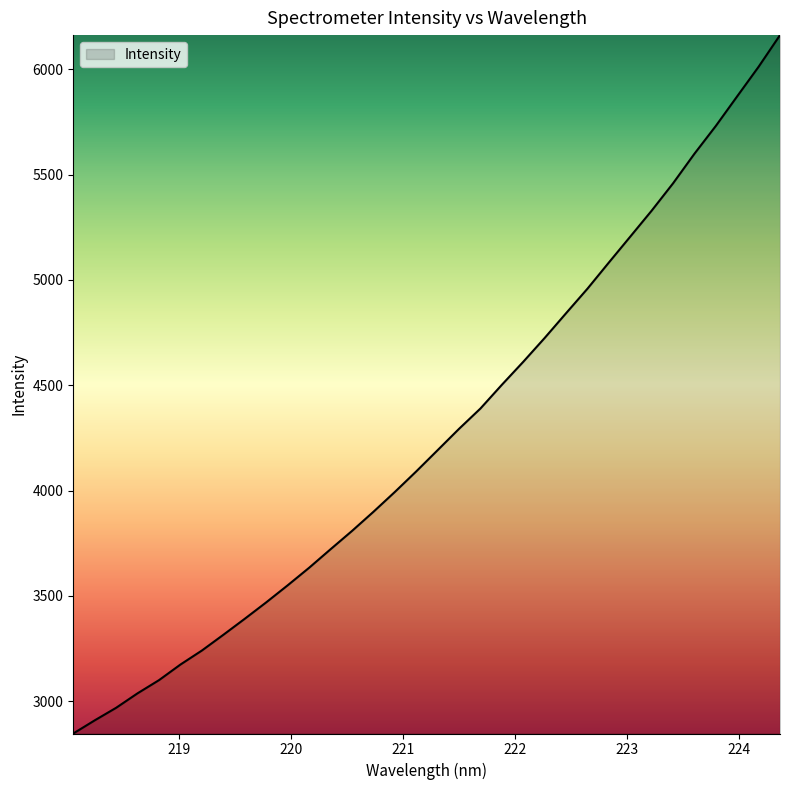

What is the difference between the maximum and minimum values?

3314.9